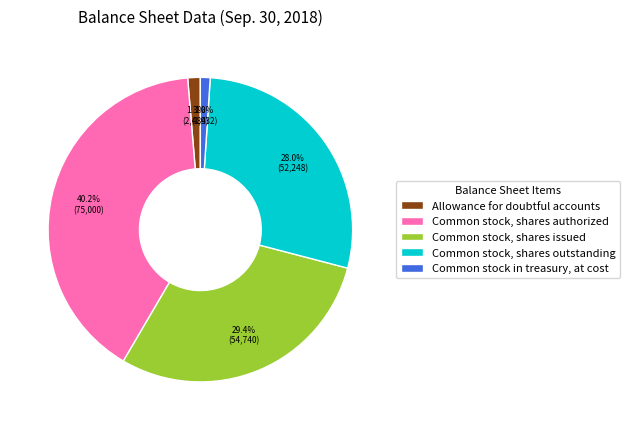

To the nearest percent, what is the average slice percentage?

20%